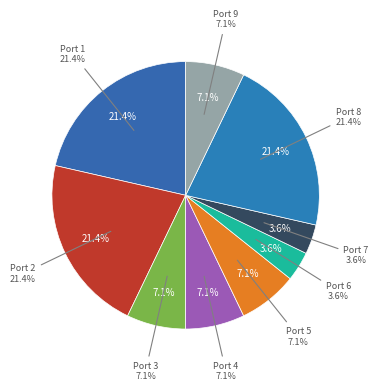

To the nearest percent, what is the difference between the 3 and 6 slice percentages?

4%